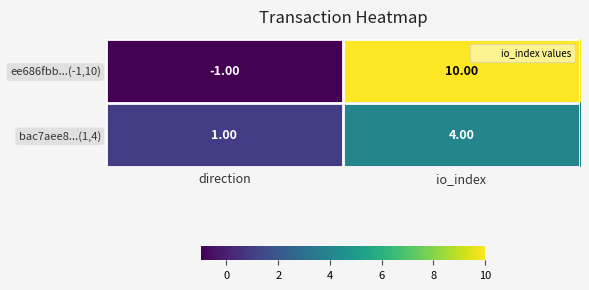

At direction, list the series in order from smallest to largest.

ee686fbb...(-1,10), bac7aee8...(1,4)